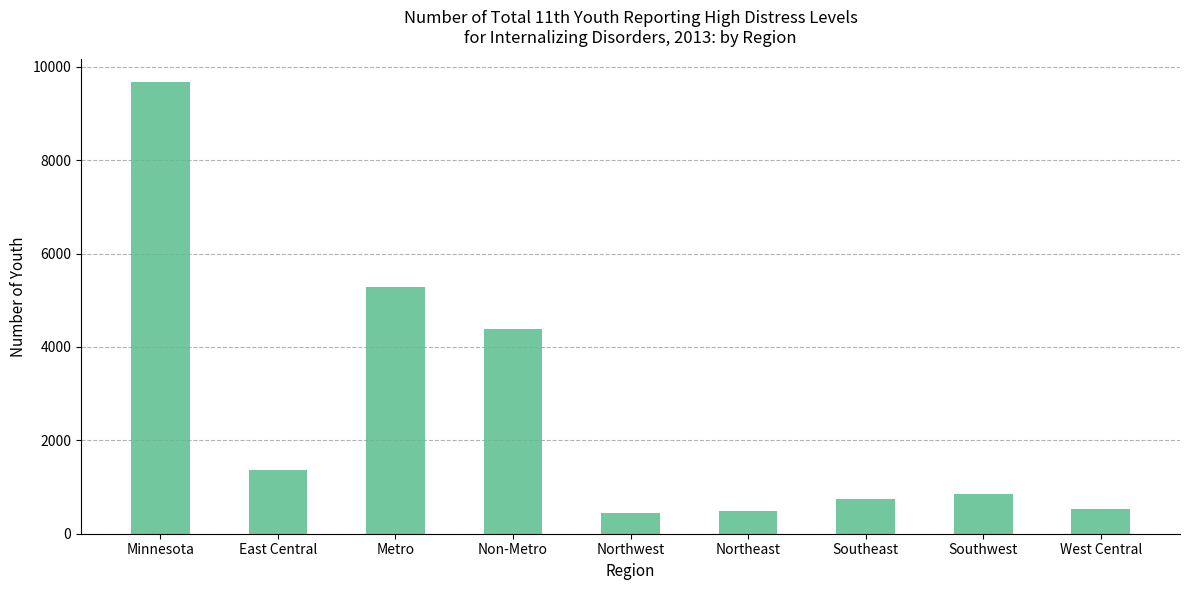

How many distinct data groups are displayed?

1